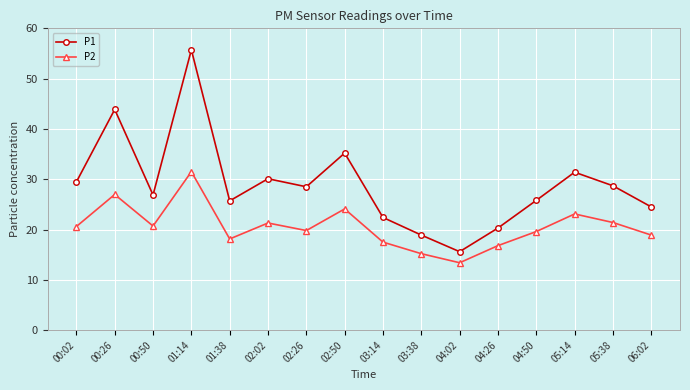

Rank the series by their maximum value, from lowest to highest.

P2, P1